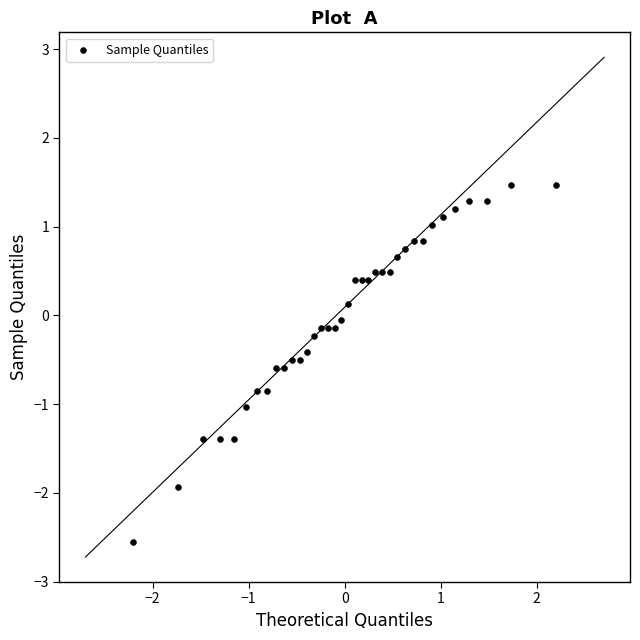

What is the range of Y values (max minus min)?

4.0